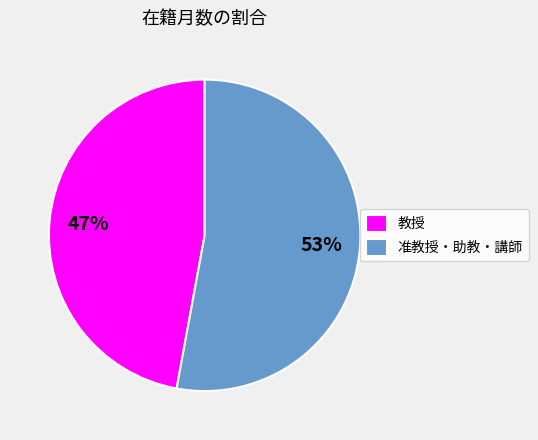

Does 准教授・助教・講師 represent more than half of the total?

Yes